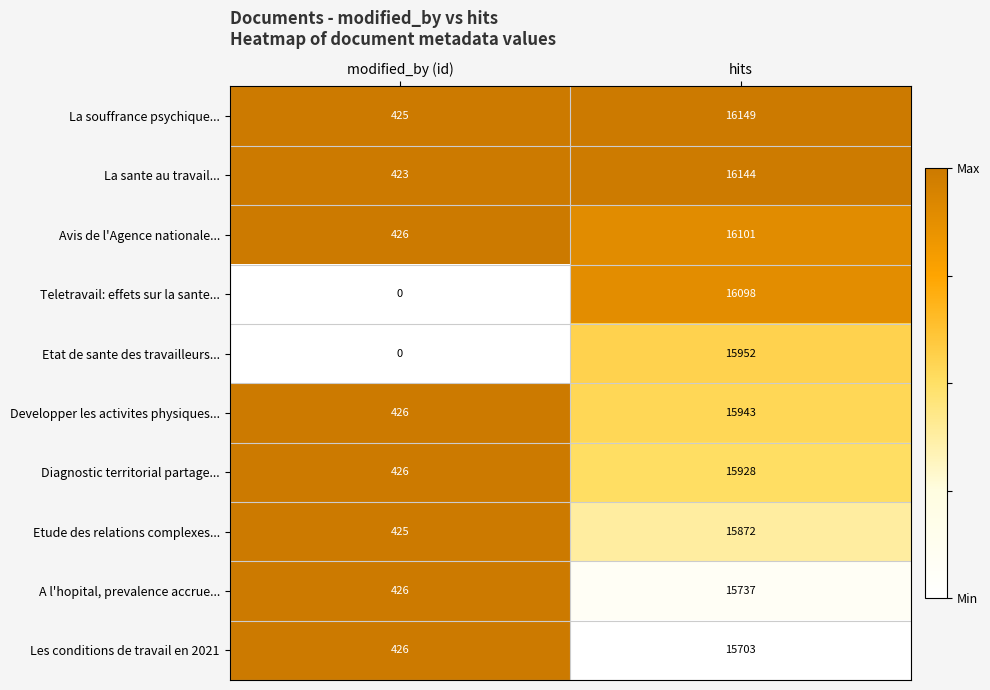

Which category has the highest value across all series?

hits